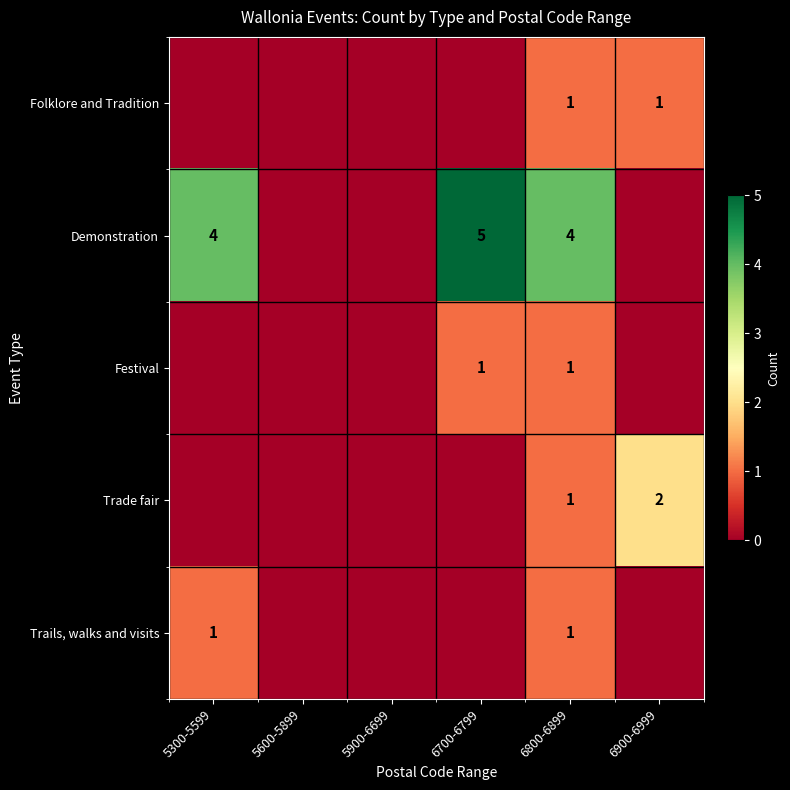

Is it true that Festival equals 1 at 6800-6899?

True